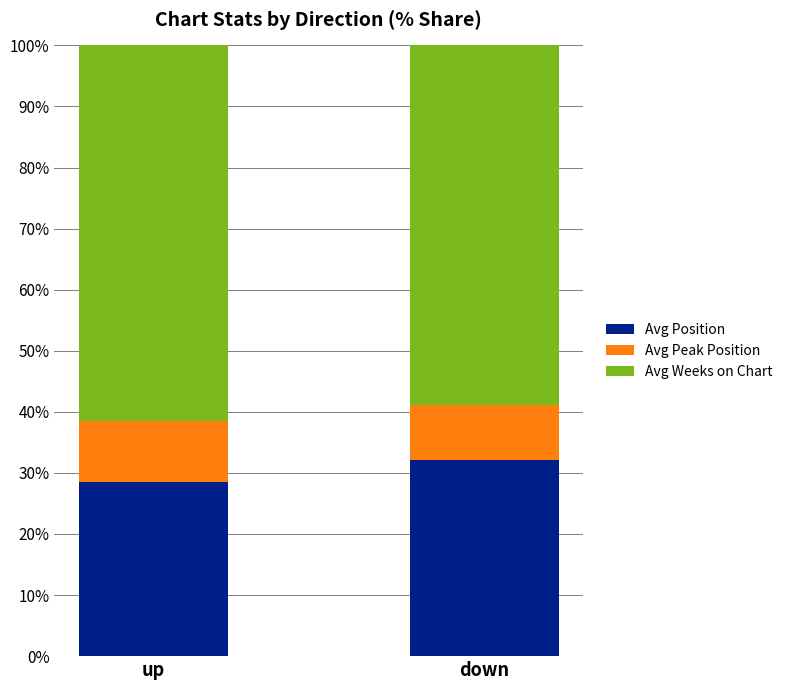

What is the total value across all series at up?

100.0